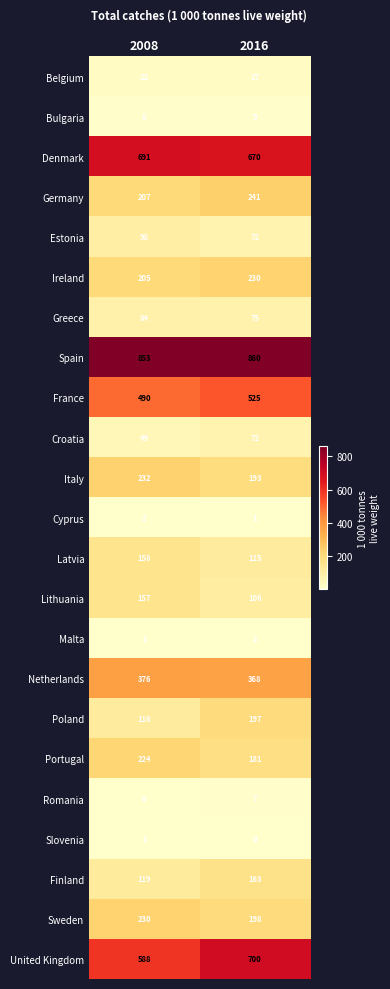

Rank the categories by France value from highest to lowest.

2016, 2008